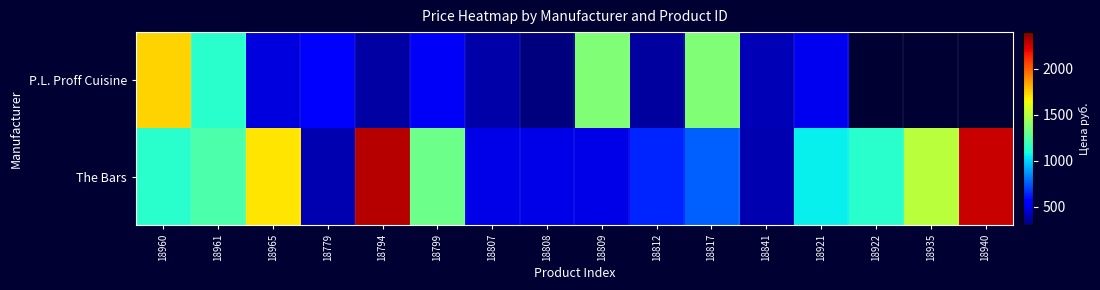

Which series has the largest range (max minus min)?

The Bars